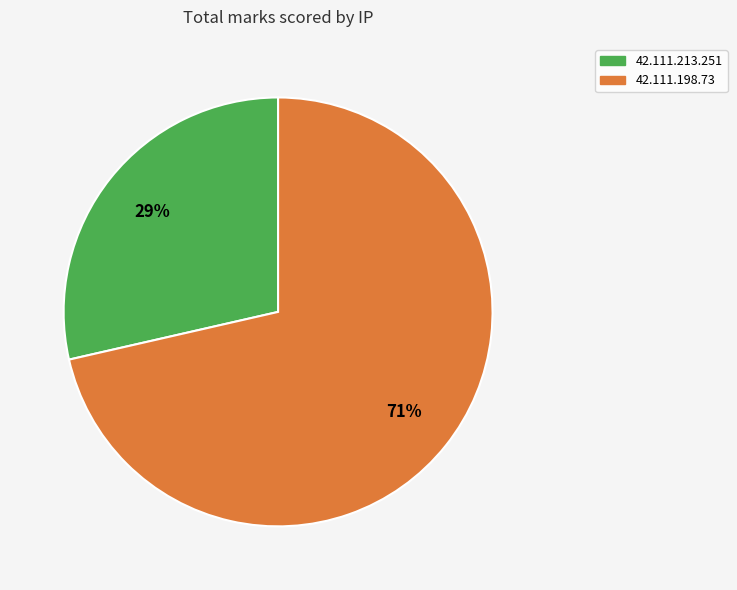

Does 42.111.198.73 represent more than half of the total?

Yes